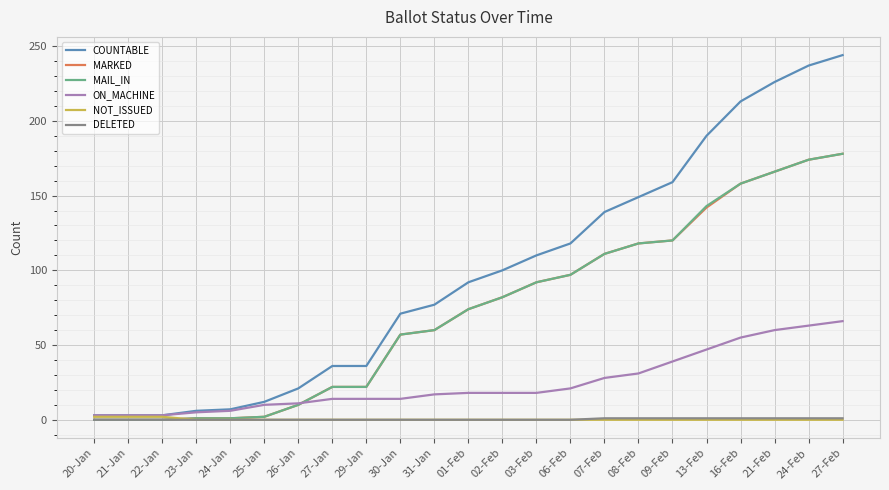

What is the difference between the second highest and minimum values in the MARKED series?

174